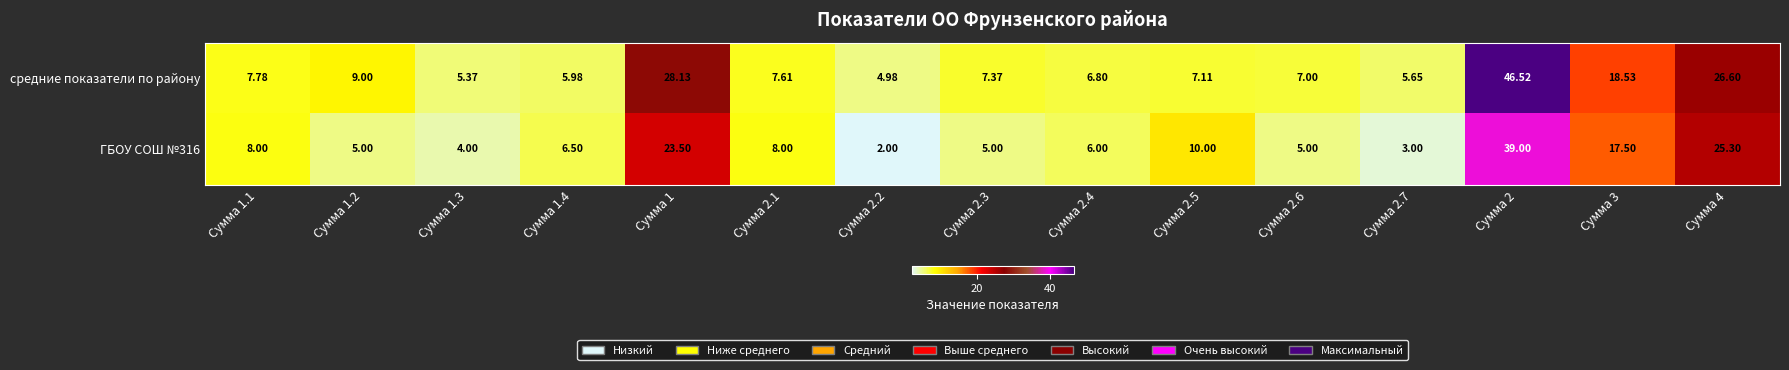

Which series has the largest total across all categories?

средние показатели по району